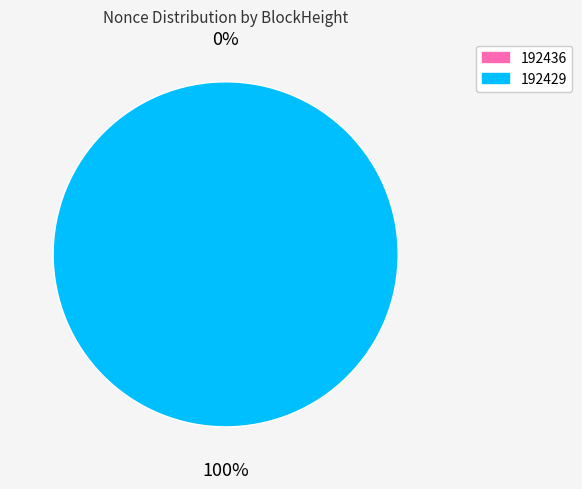

Count the number of slices in the pie.

2